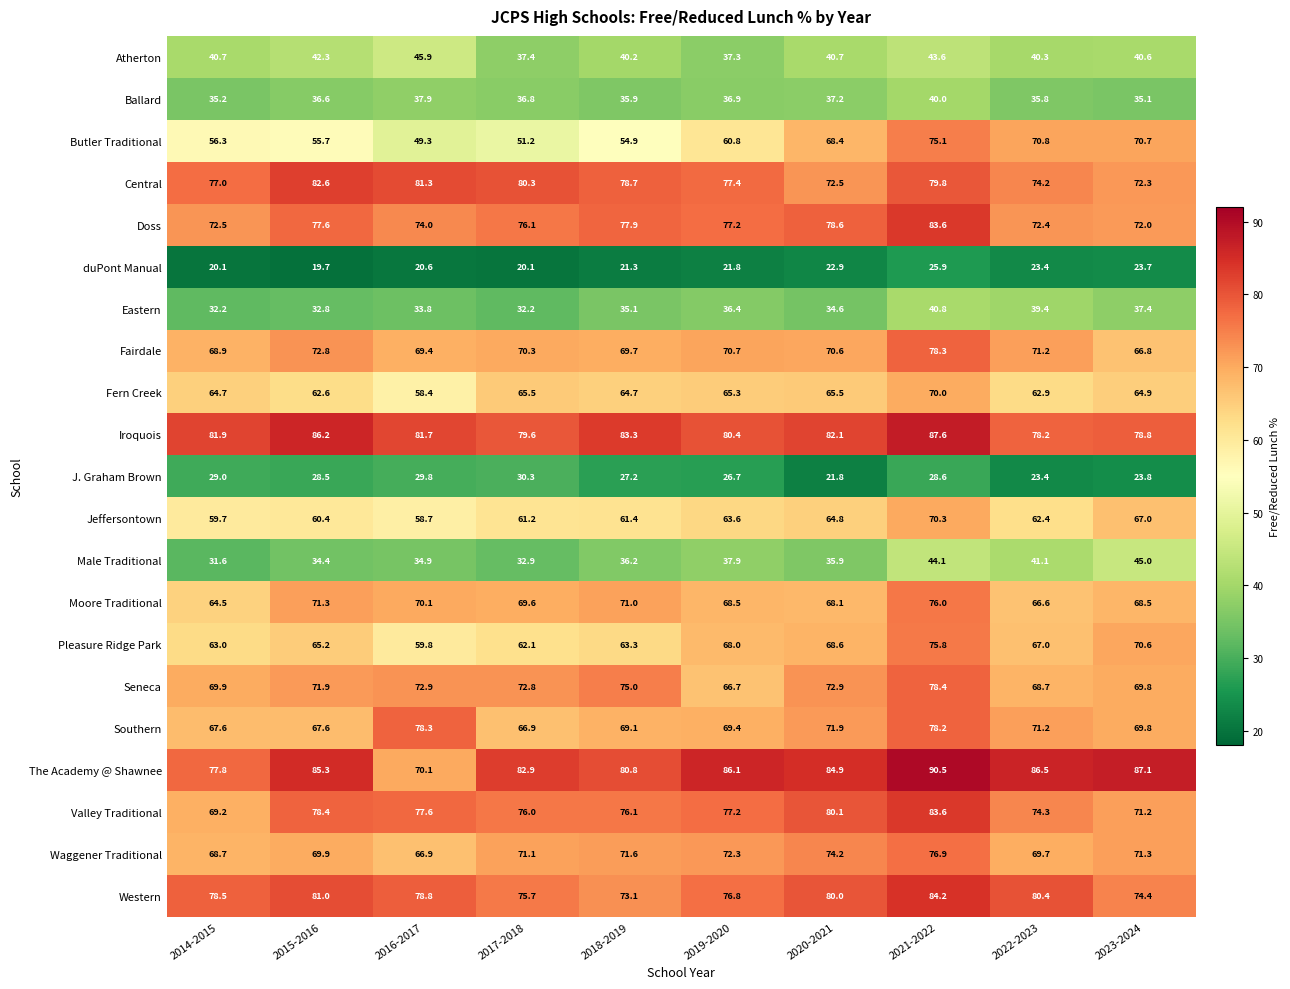

What is the spread (max minus min) of values at 2018-2019?

62.0